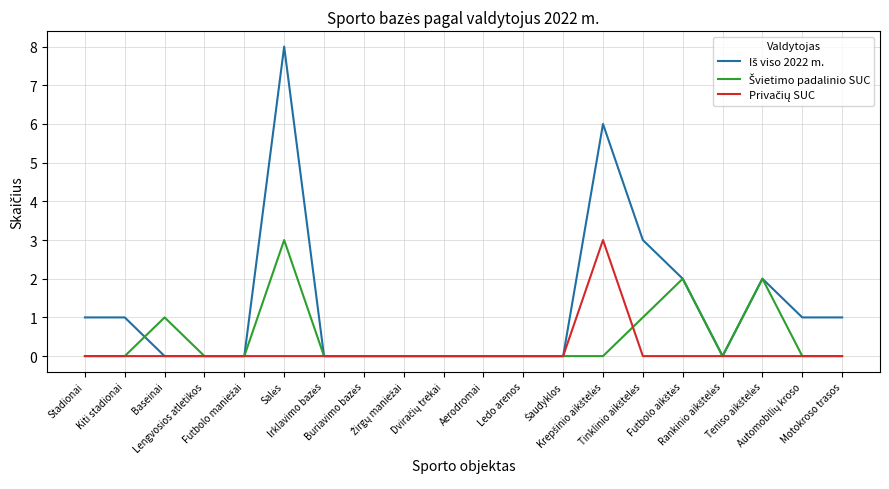

Which category has the lowest value in the Privačių SUC series?

Stadionai